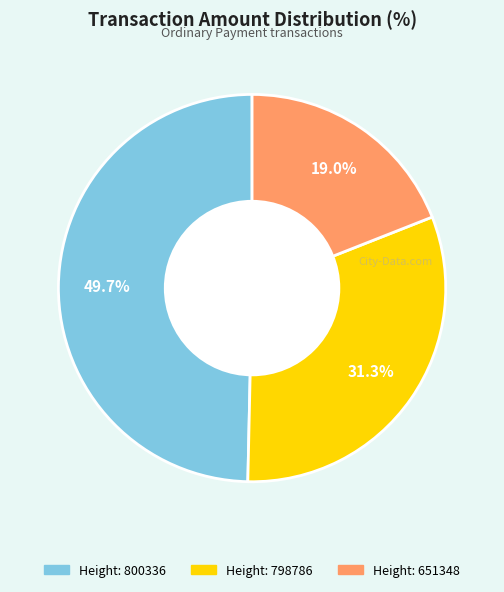

Does any single category account for the majority?

No